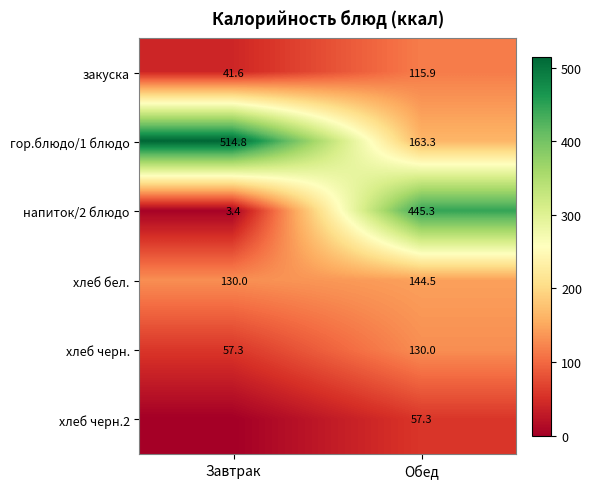

The напиток/2 блюдо series shows 4.9 at Завтрак. True or false?

False